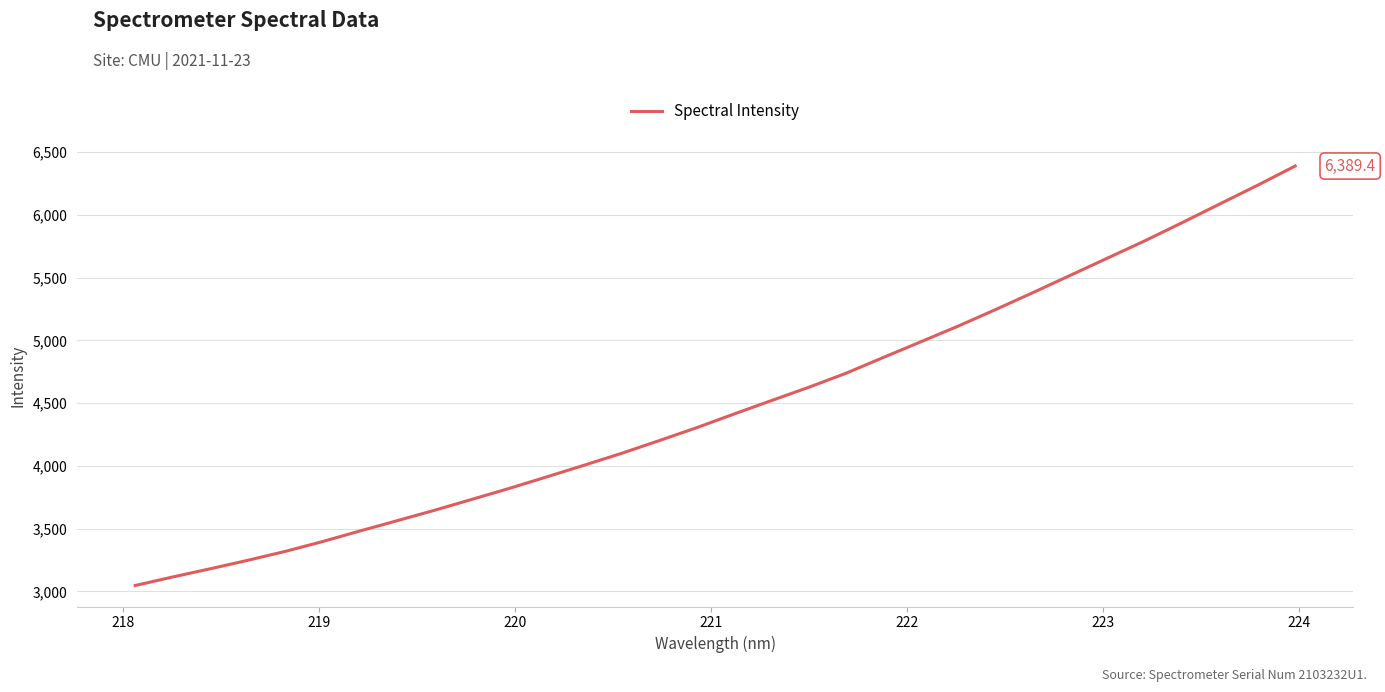

How many lines are shown in the chart?

1